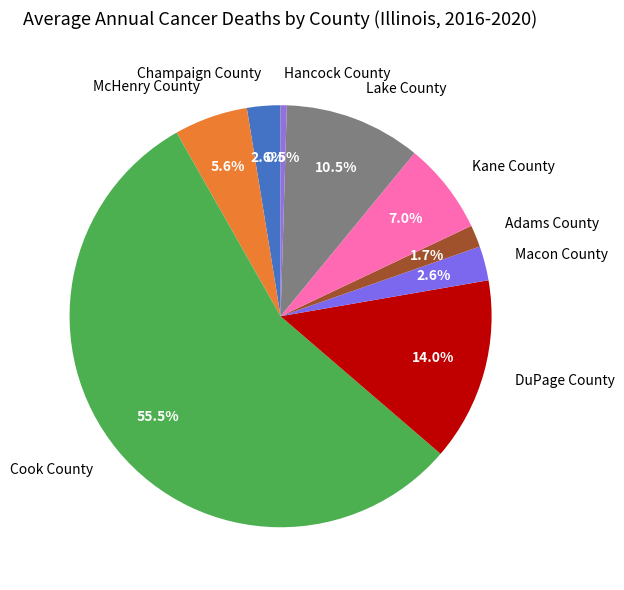

How many slices are in this pie chart?

9